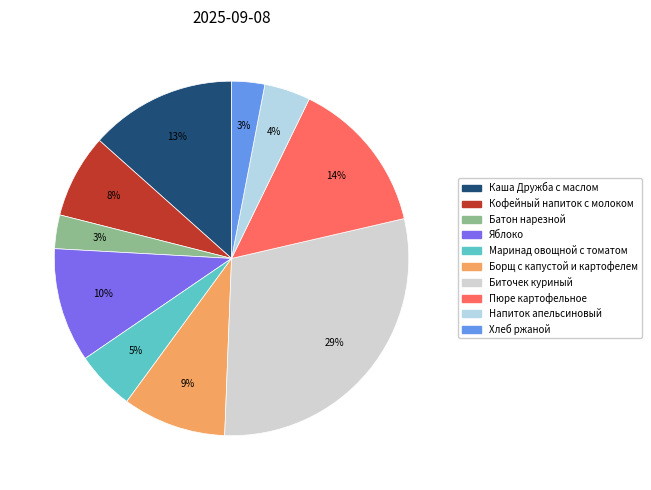

Does any single category account for the majority?

No